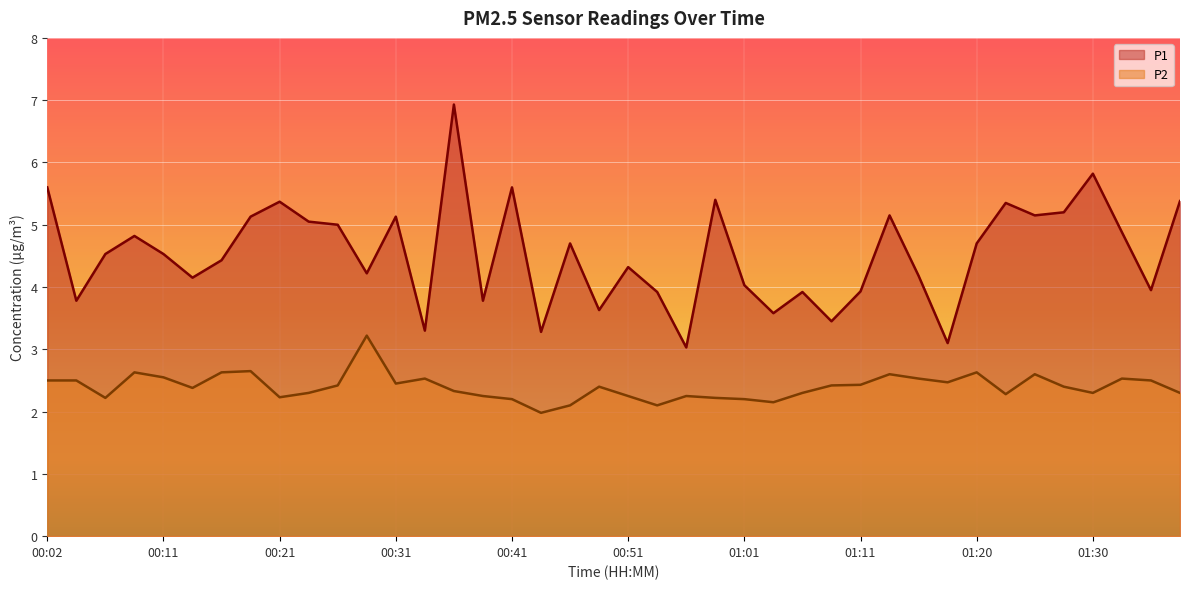

Which series changed the most between 00:46 and 01:18?

P1